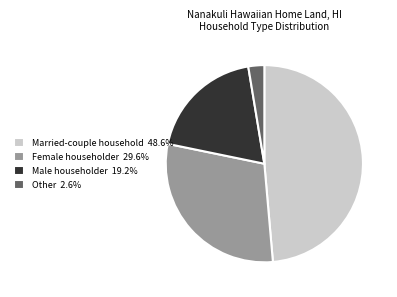

Combined, do Other and Female householder account for over 50%?

No